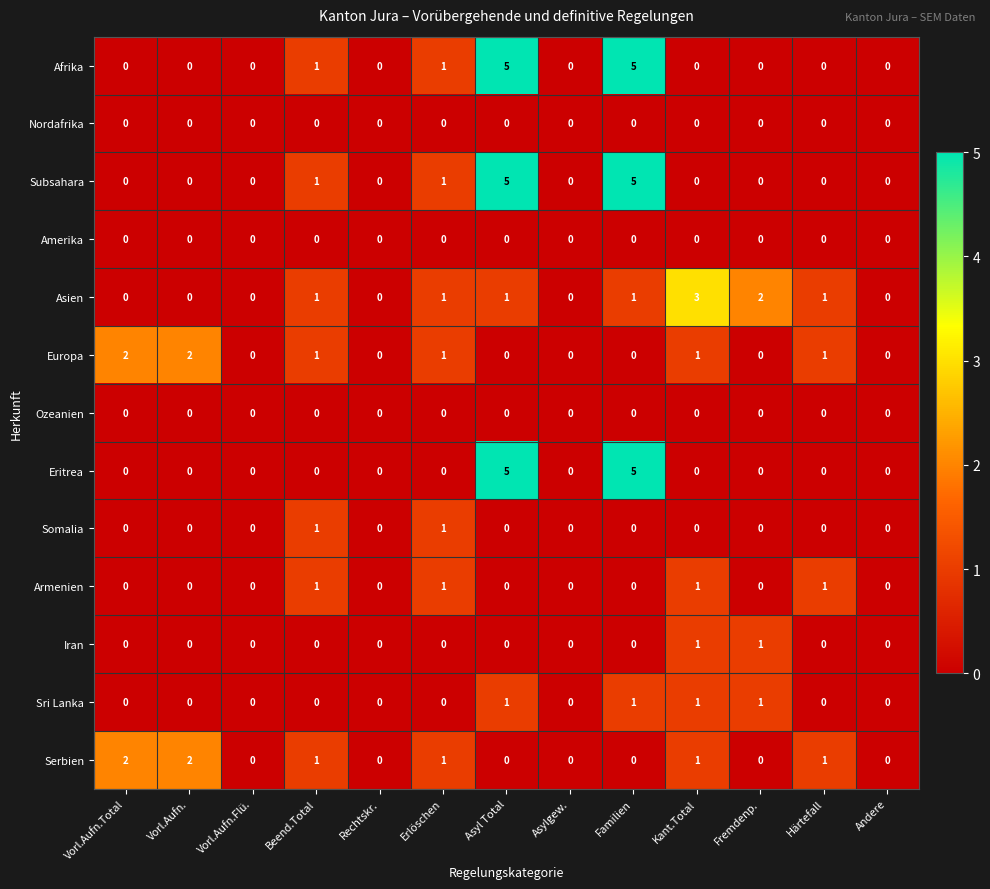

Is the value of Serbien at Härtefall greater than the value of Europa at Andere?

Yes